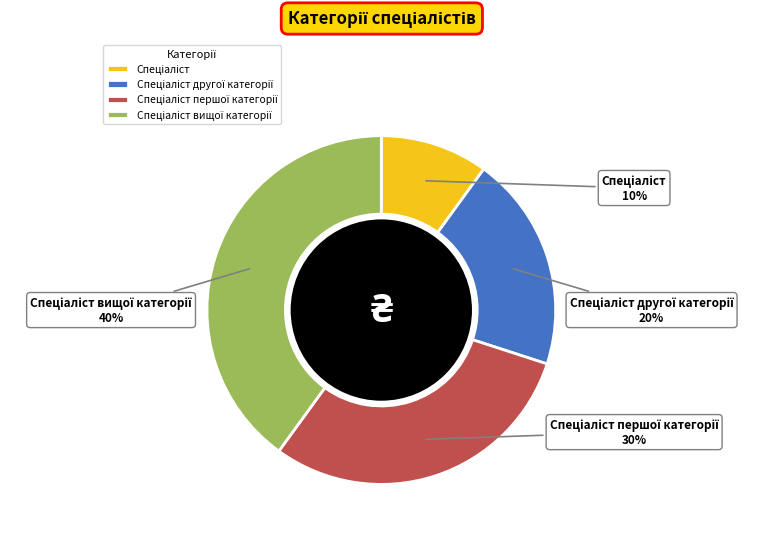

To the nearest percent, what is the average slice percentage?

25%